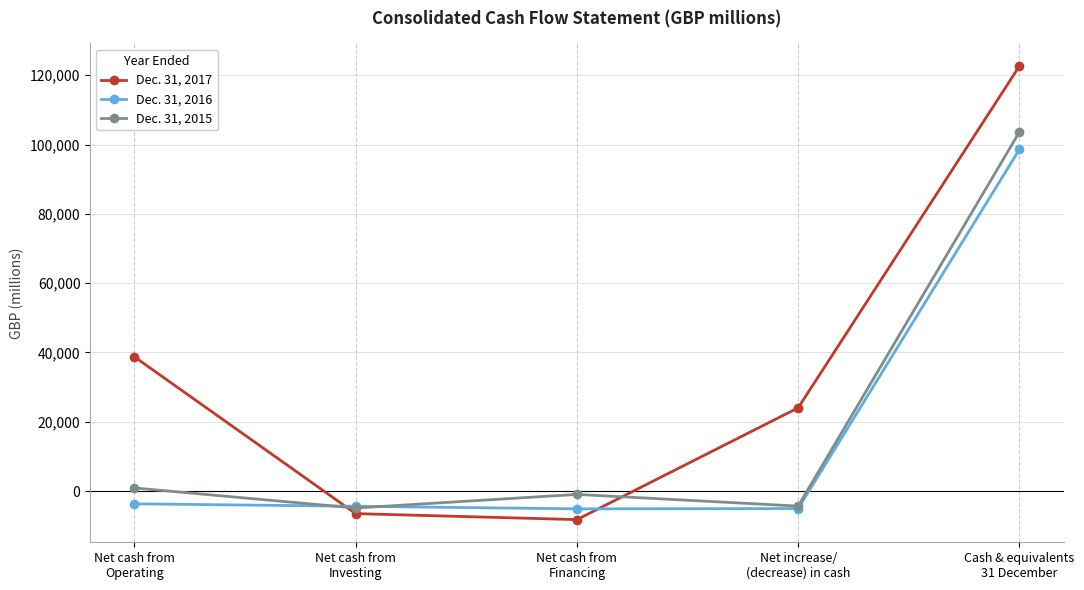

What is the difference between the Dec. 31, 2015 values at Cash & equivalents
31 December and Net cash from
Operating?

102674